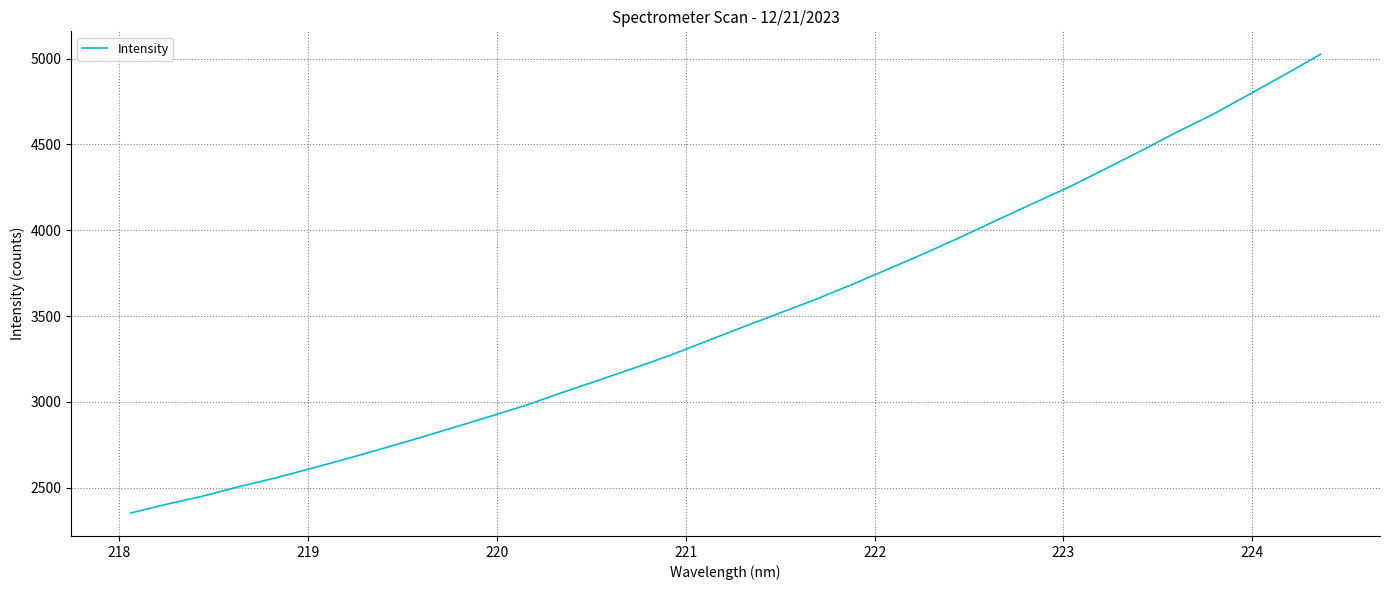

What is the difference between the maximum and minimum values?

2672.4